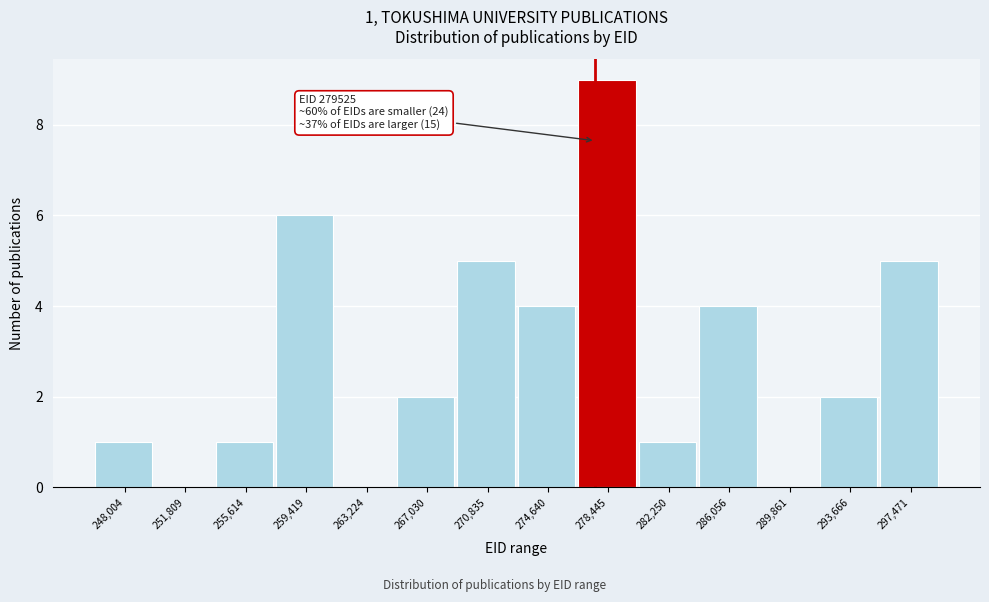

Reading right to left, list all the values displayed in this chart.

297,471=5	293,666=2	289,861=0	286,056=4	282,250=1	278,445=9	274,640=4	270,835=5	267,030=2	263,224=0	259,419=6	255,614=1	251,809=0	248,004=1